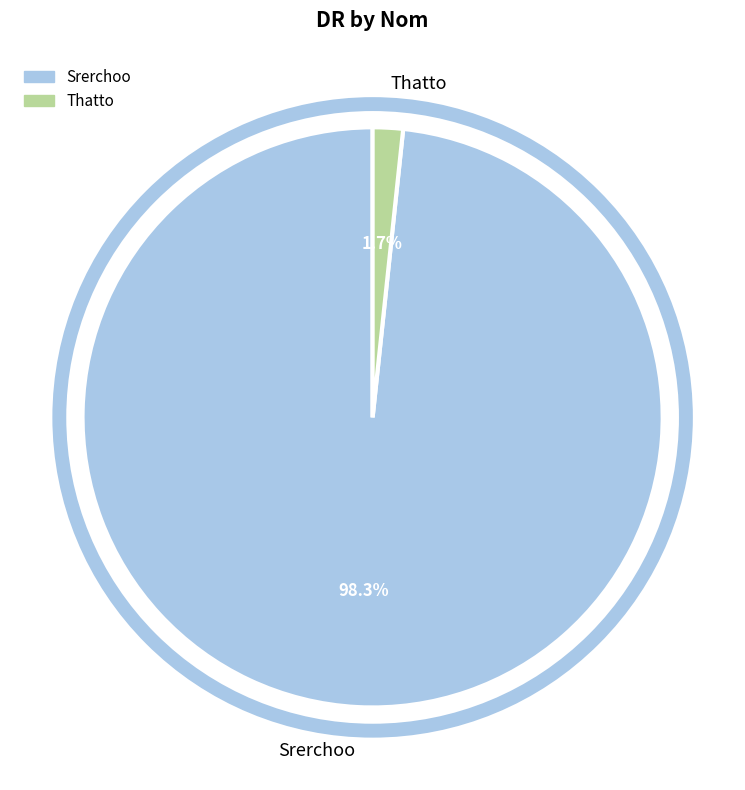

Is Thatto the majority of the pie?

No